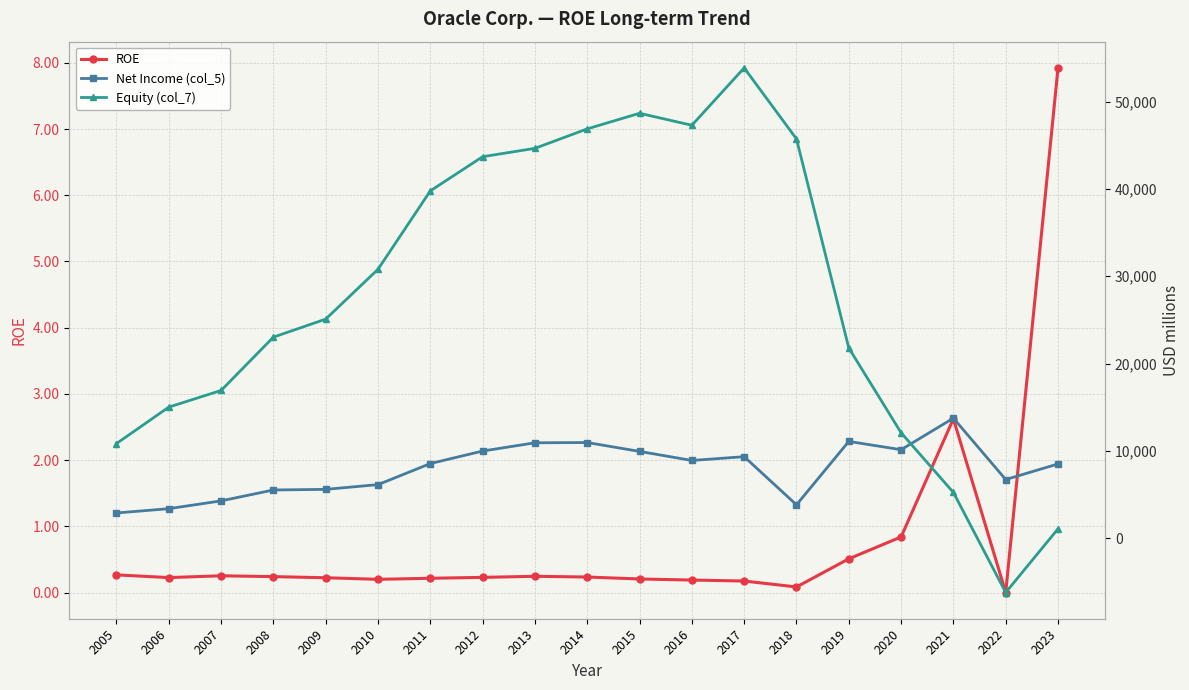

How many data points in Net Income (col_5) are above 8547?

9